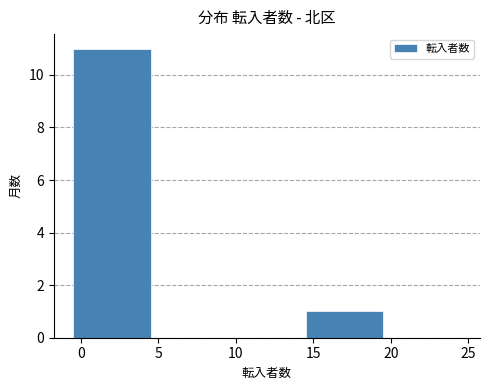

Over which range of the x-axis is the bar tallest?

-0.5 to 4.5